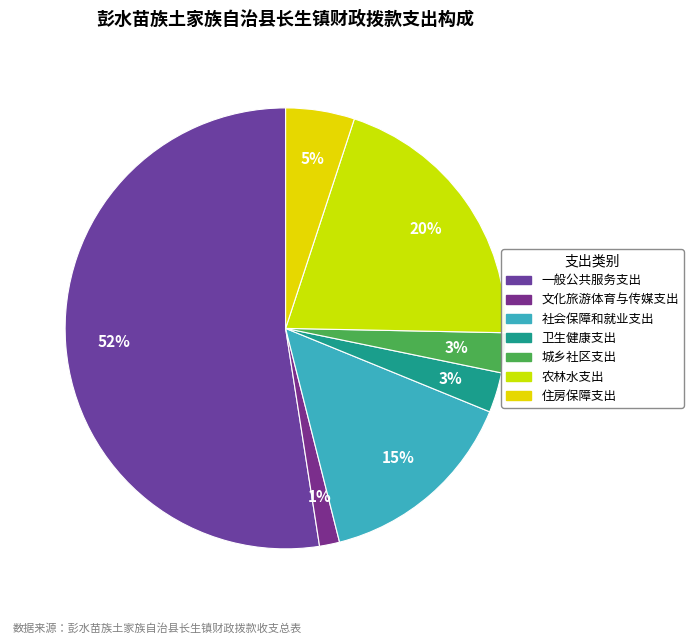

Is it true that 住房保障支出 is 5% of the pie?

True